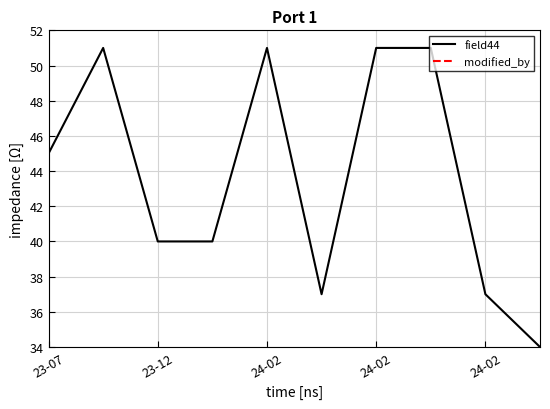

The modified_by series shows 160 at 23-12. True or false?

False